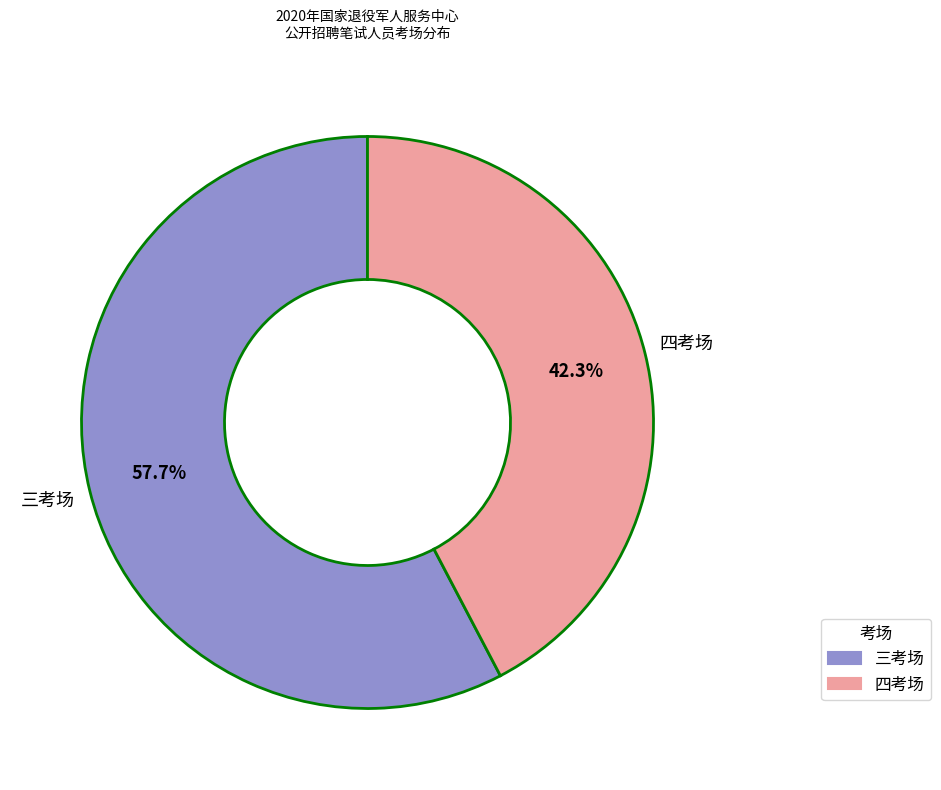

Count the number of slices in the pie.

2